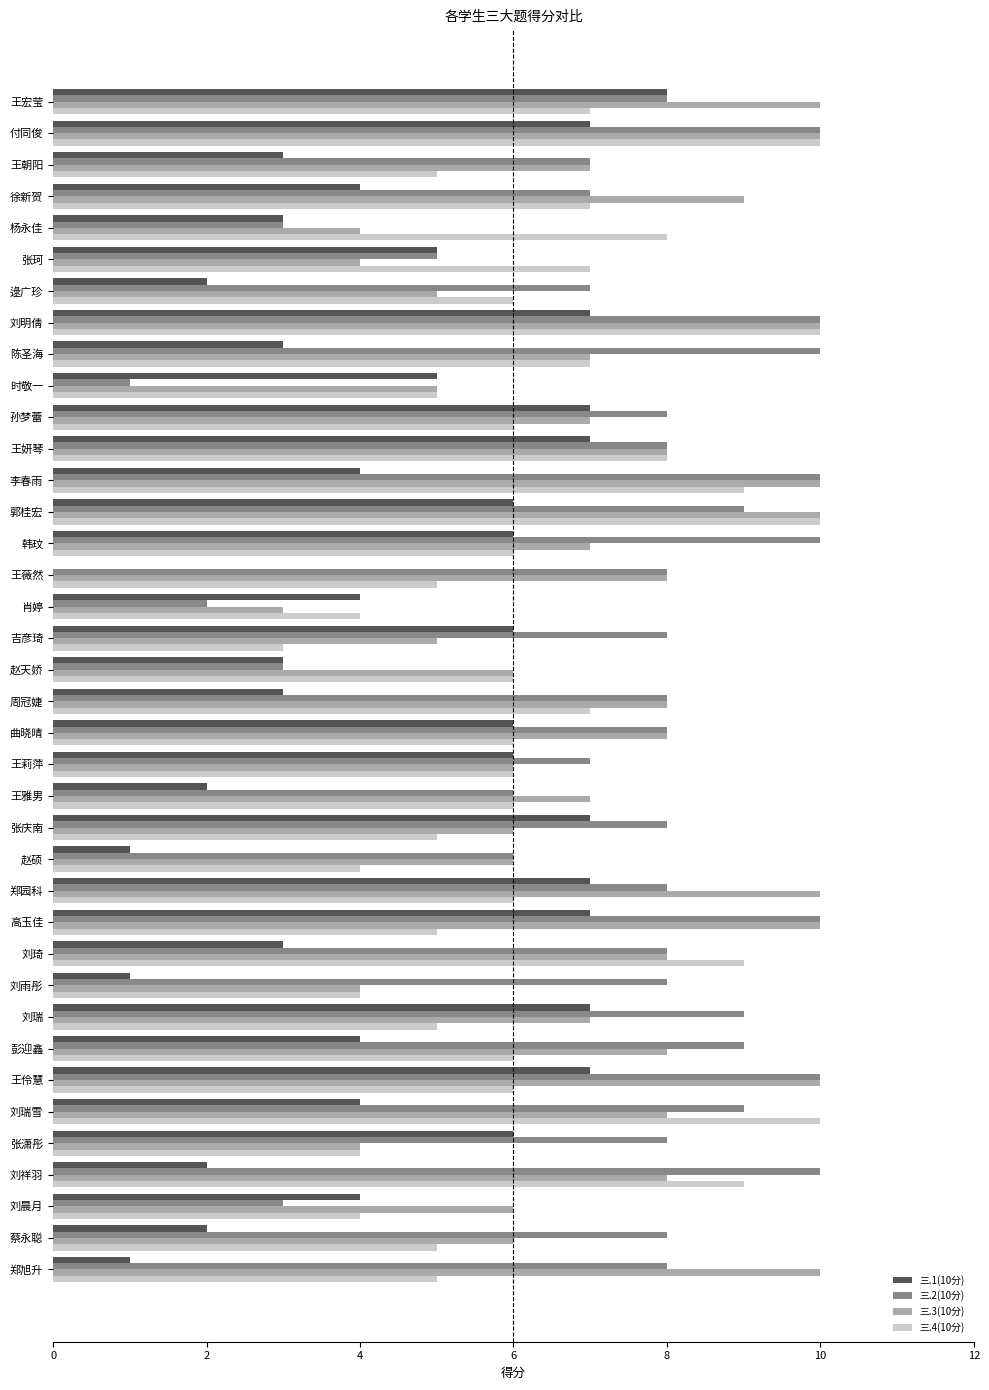

Is the value of 三.2(10分) at 肖婷 greater than the value of 三.3(10分) at 王雅男?

No